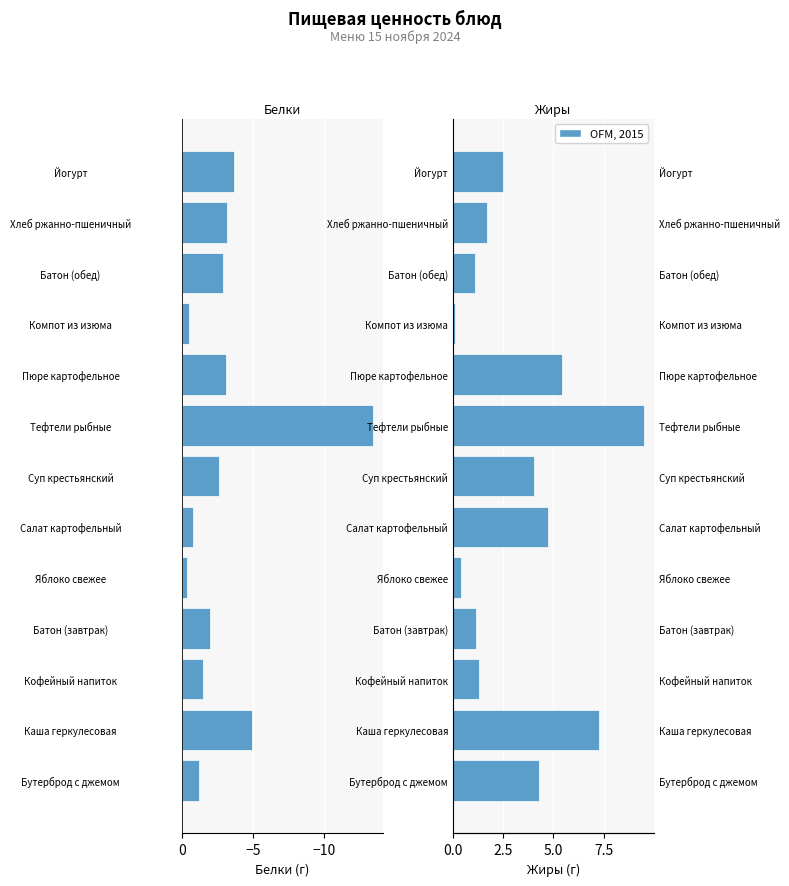

What is the sum of all Жиры values?

43.5